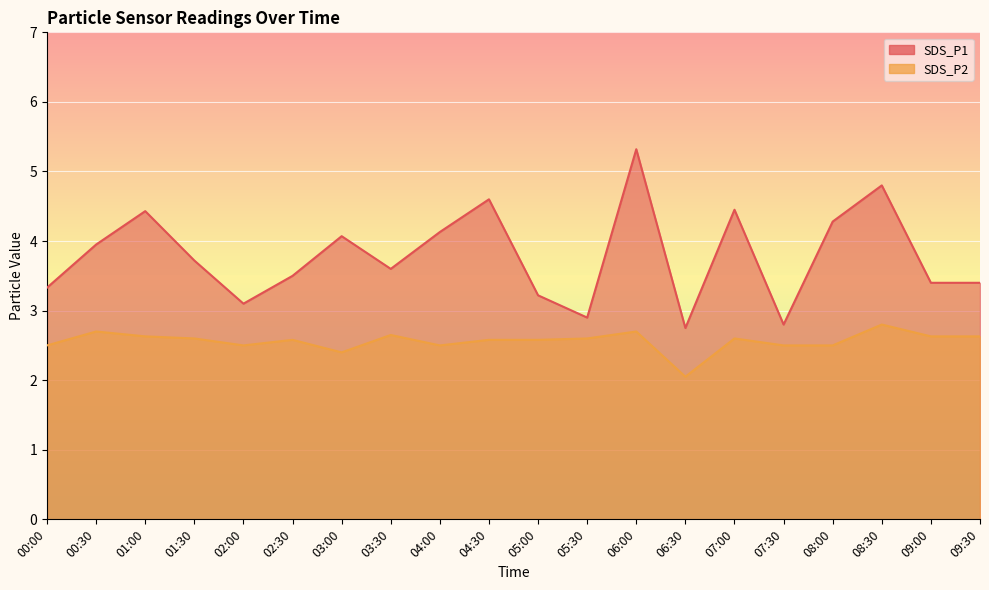

True or false: SDS_P2 and SDS_P1 cross at least once.

False